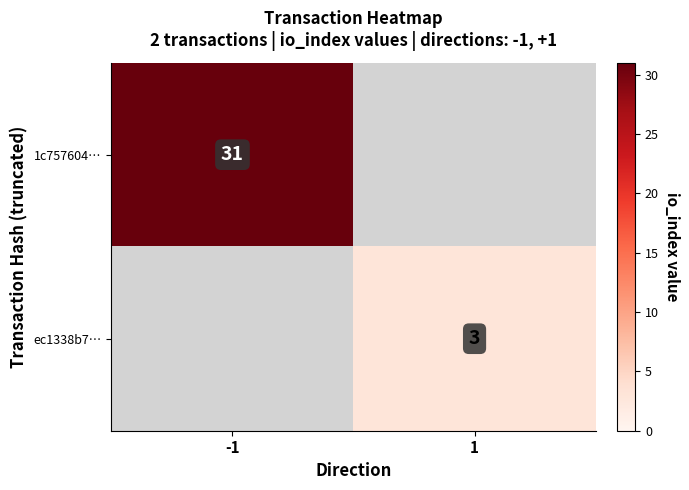

Which has a higher value, -1 or 1?

-1